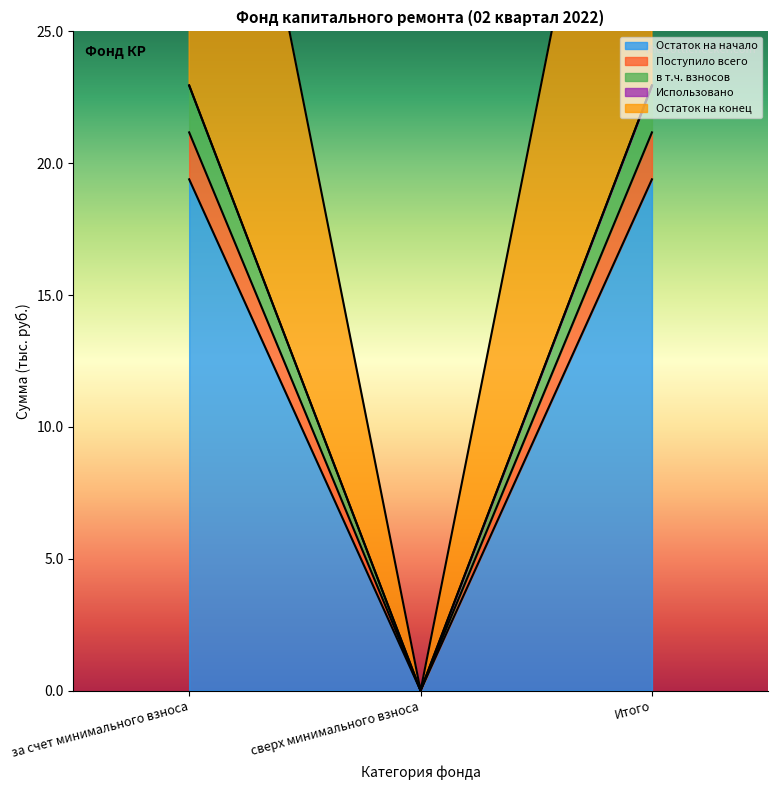

What is the value of the Остаток на начало point at the 1st from the left?

19.4